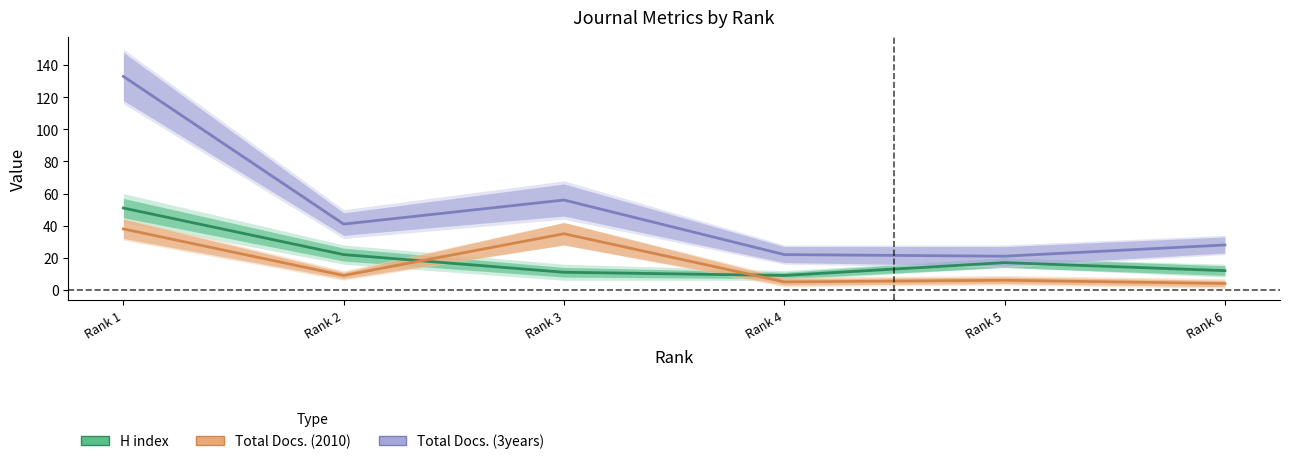

What is the average value of the H index series?

20